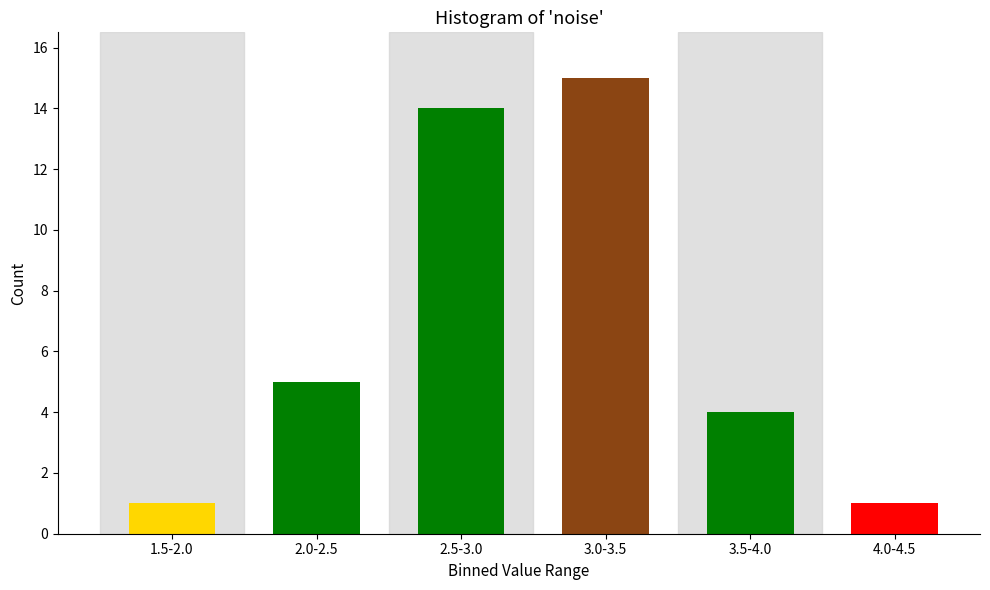

Reading right to left, list all the values displayed in this chart.

4.0-4.5=1	3.5-4.0=4	3.0-3.5=15	2.5-3.0=14	2.0-2.5=5	1.5-2.0=1